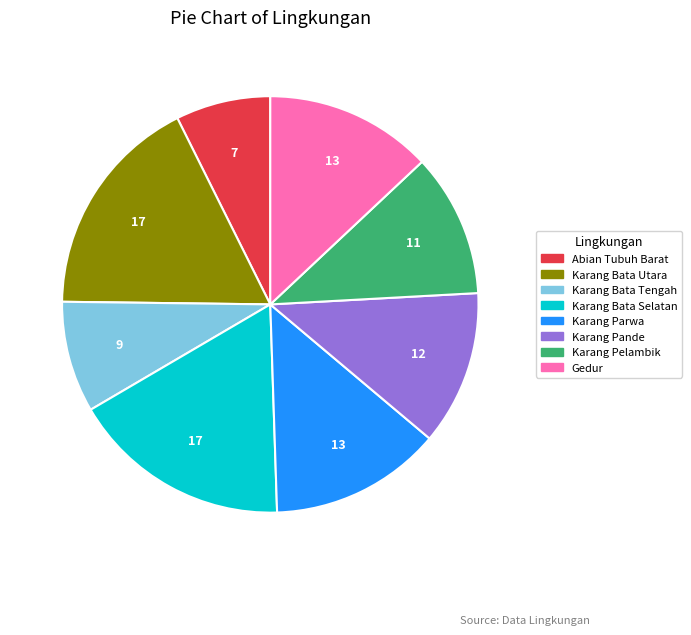

Is it true that Karang Bata Selatan is 6% of the pie?

False